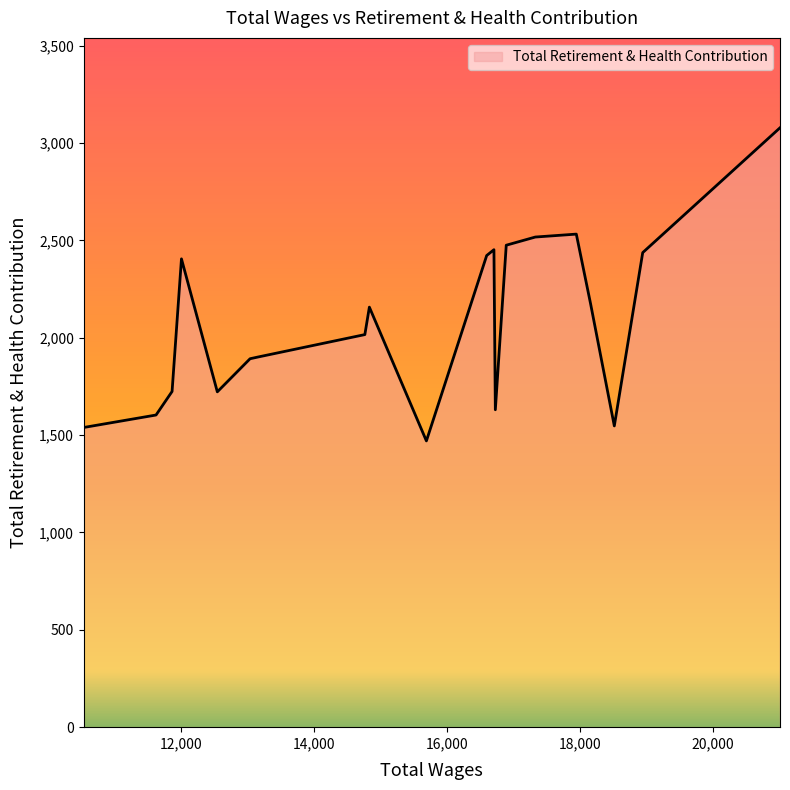

What is the maximum value shown in the chart?

3078